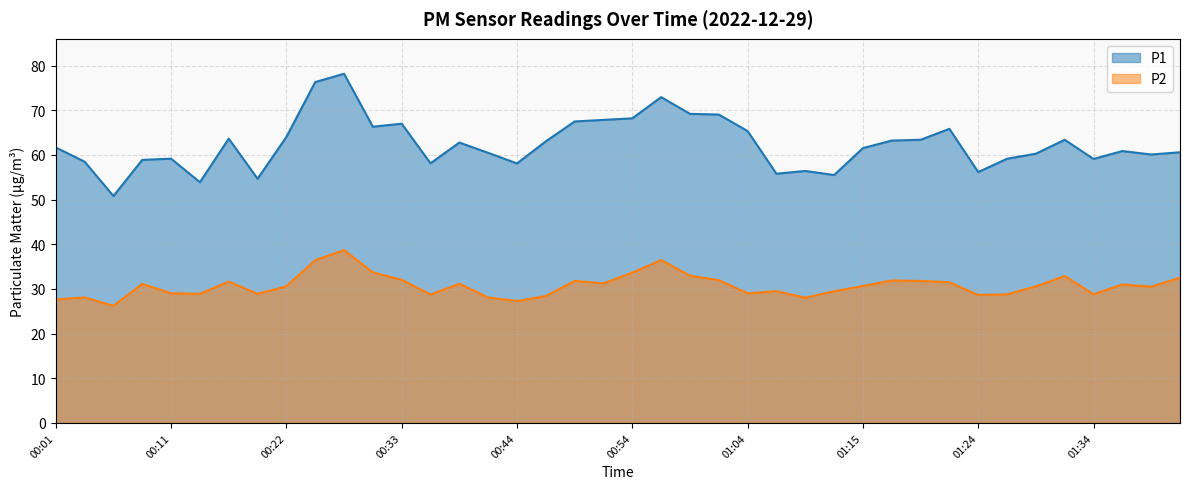

Reading left to right, extract all data points from this chart.

P1: 00:01=61.7	00:04=58.5	00:06=50.8	00:09=58.9	00:11=59.2	00:14=53.9	00:16=63.6	00:19=54.7	00:22=64.0	00:25=76.3	00:27=78.2	00:30=66.3	00:33=67.0	00:36=58.1	00:38=62.8	00:41=60.5	00:44=58.1	00:47=63.0	00:49=67.5	00:52=67.8	00:54=68.2	00:57=73.0	00:59=69.2	01:02=69.0	01:04=65.3	01:07=55.8	01:09=56.4	01:12=55.5	01:15=61.5	01:17=63.2	01:20=63.4	01:22=65.8	01:24=56.2	01:27=59.1	01:29=60.3	01:32=63.4	01:34=59.1	01:37=60.9	01:39=60.1	01:42=60.6
P2: 00:01=27.7	00:04=28.1	00:06=26.2	00:09=31.1	00:11=29.0	00:14=28.9	00:16=31.6	00:19=28.9	00:22=30.6	00:25=36.5	00:27=38.7	00:30=33.7	00:33=32.0	00:36=28.8	00:38=31.2	00:41=28.1	00:44=27.3	00:47=28.4	00:49=31.8	00:52=31.2	00:54=33.6	00:57=36.5	00:59=33.0	01:02=32.0	01:04=29.0	01:07=29.5	01:09=28.1	01:12=29.5	01:15=30.7	01:17=31.9	01:20=31.8	01:22=31.5	01:24=28.6	01:27=28.8	01:29=30.6	01:32=32.9	01:34=28.8	01:37=31.0	01:39=30.5	01:42=32.5